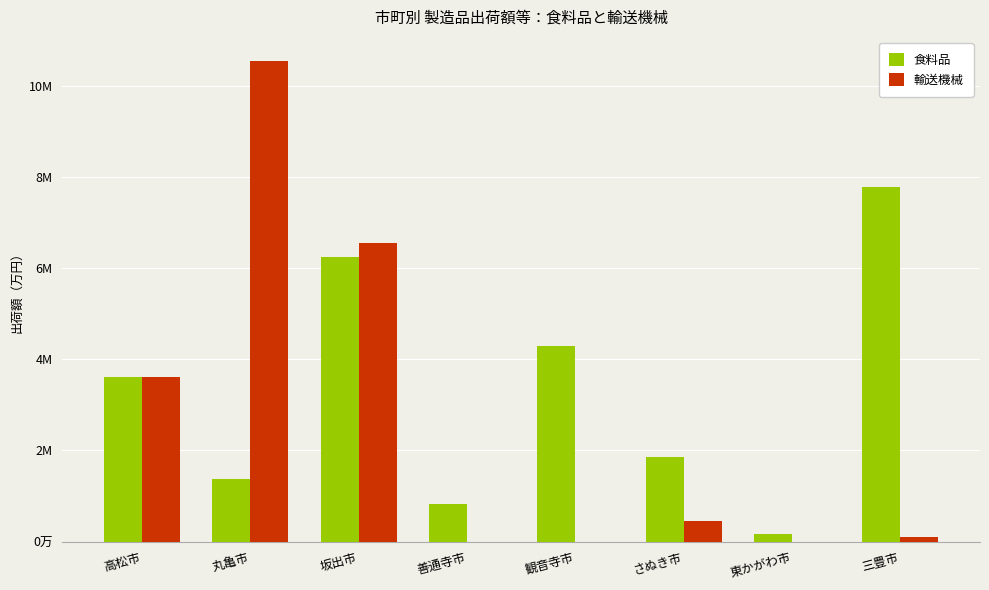

Reading left to right, transcribe all the data shown in this chart.

食料品: 高松市=3603734	丸亀市=1377553	坂出市=6250330	善通寺市=812689	観音寺市=4294566	さぬき市=1845205	東かがわ市=166885	三豊市=7781423
輸送機械: 高松市=3615867	丸亀市=10539649	坂出市=6548185	善通寺市=0	観音寺市=0	さぬき市=459368	東かがわ市=0	三豊市=89430